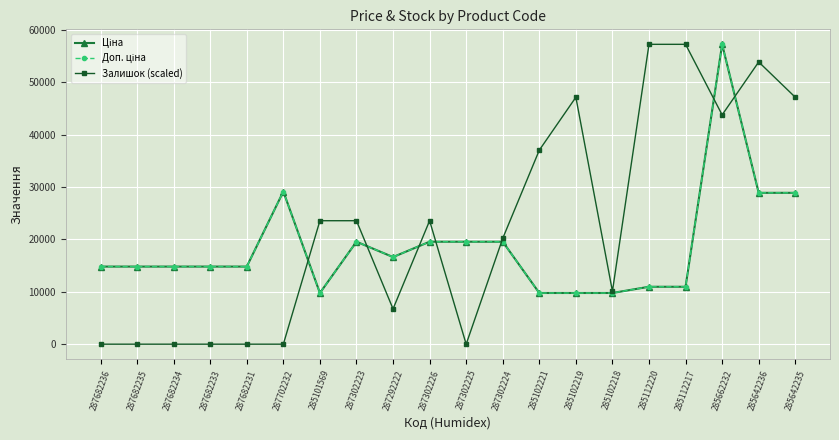

How many lines are shown in the chart?

3